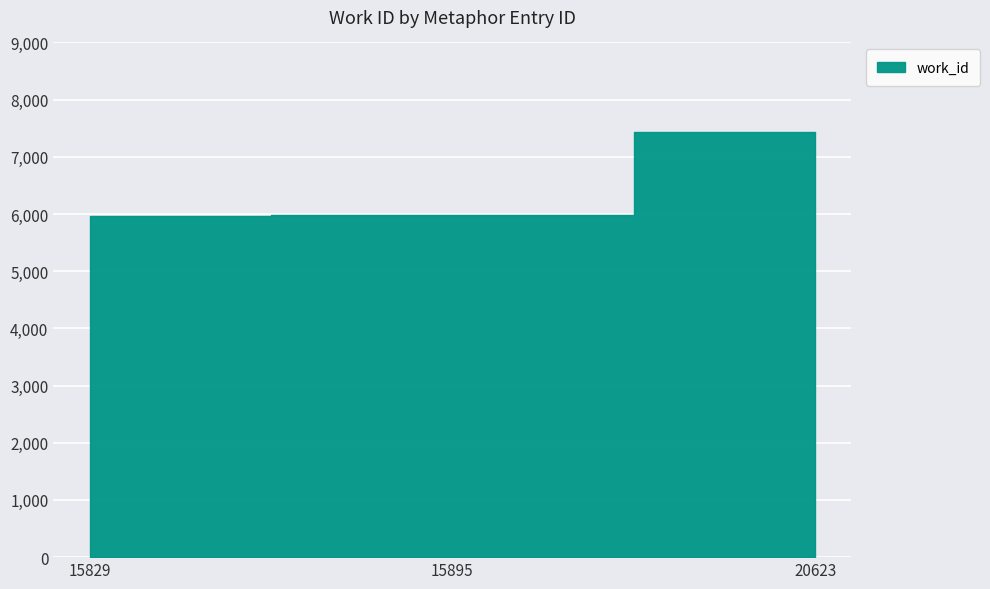

What is the value of the 2nd point from the left?

5979